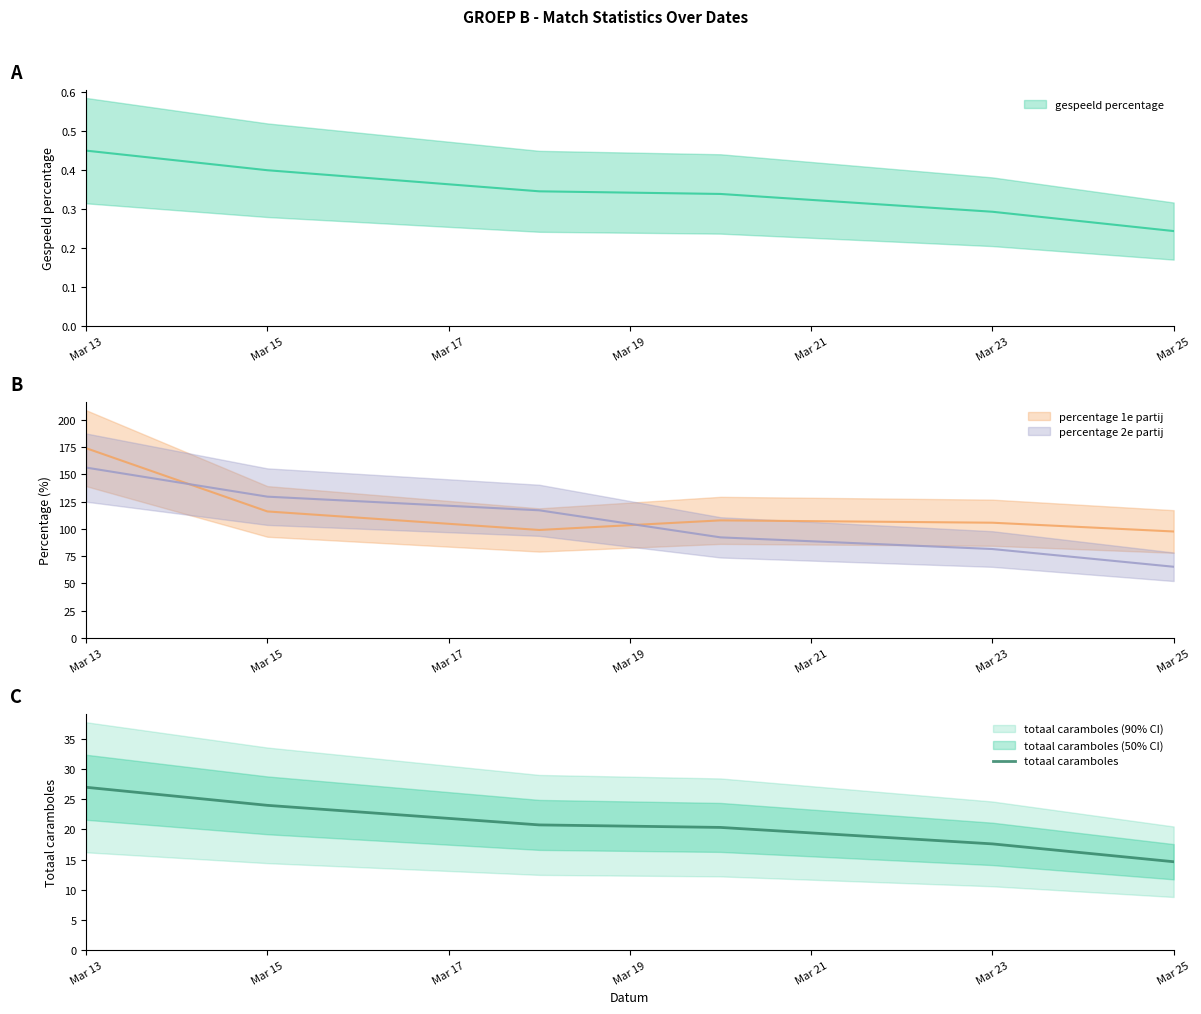

Reading right to left, list all the values displayed in this chart.

14.6	17.6	20.3	20.8	24.0	27.0